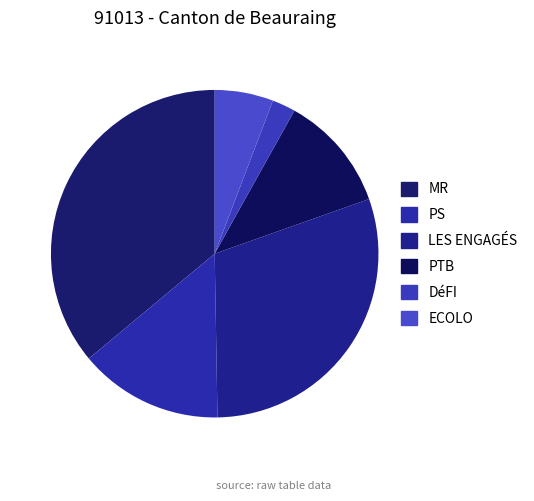

Is PTB the majority of the pie?

No